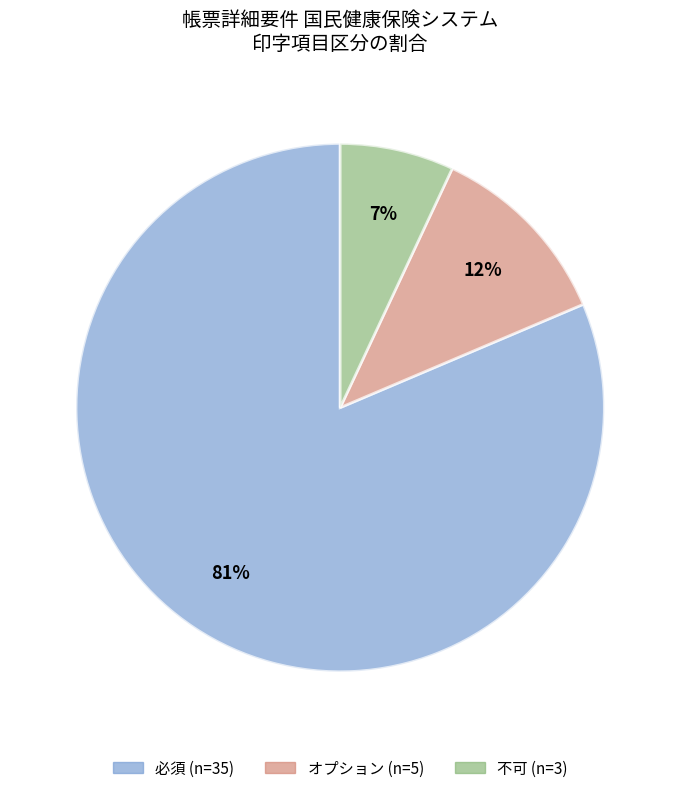

Which slice is the largest?

必須